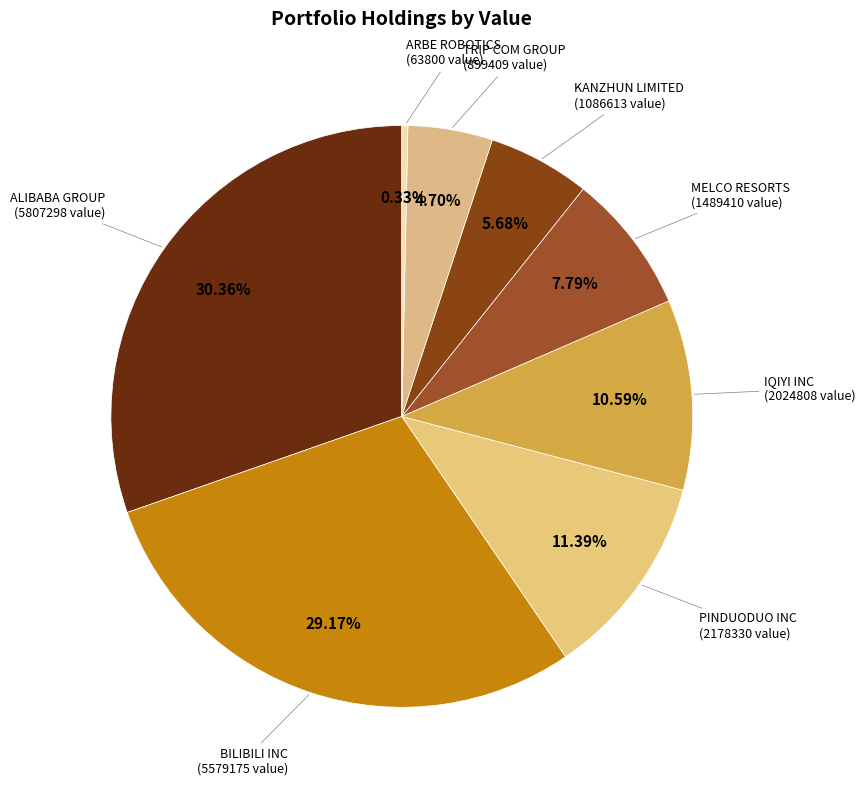

To the nearest percent, what is the difference between the largest and smallest slice percentages?

30%